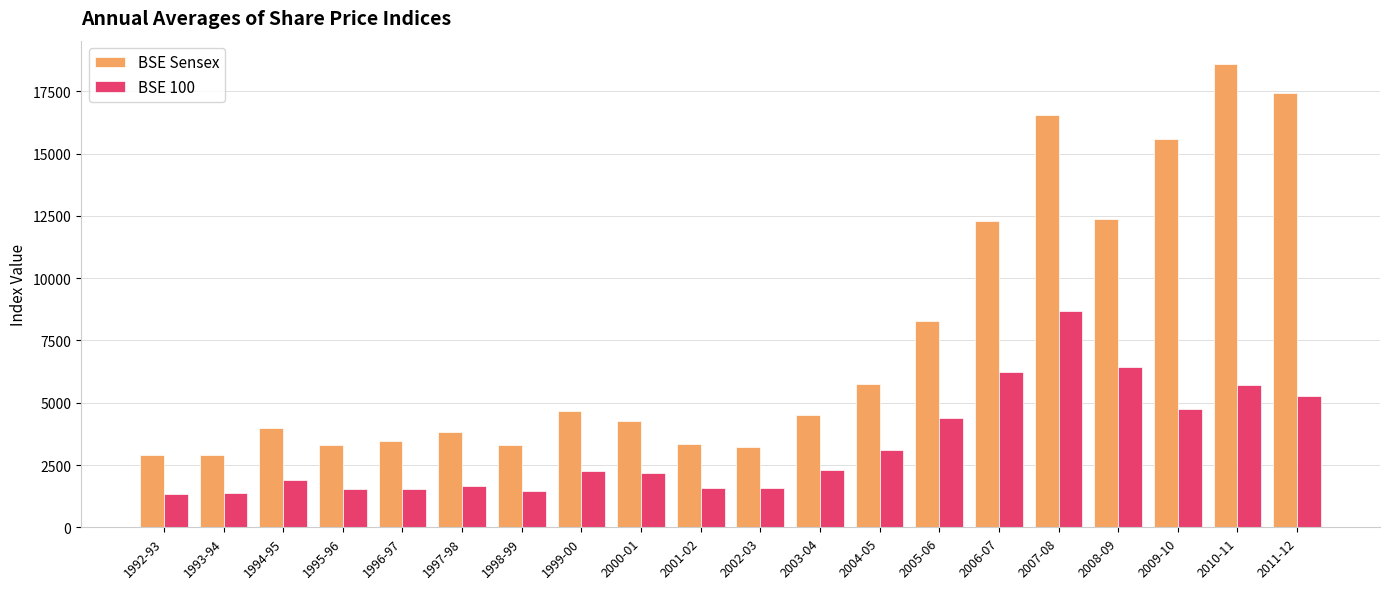

At how many categories does at least one series exceed 9918?

6